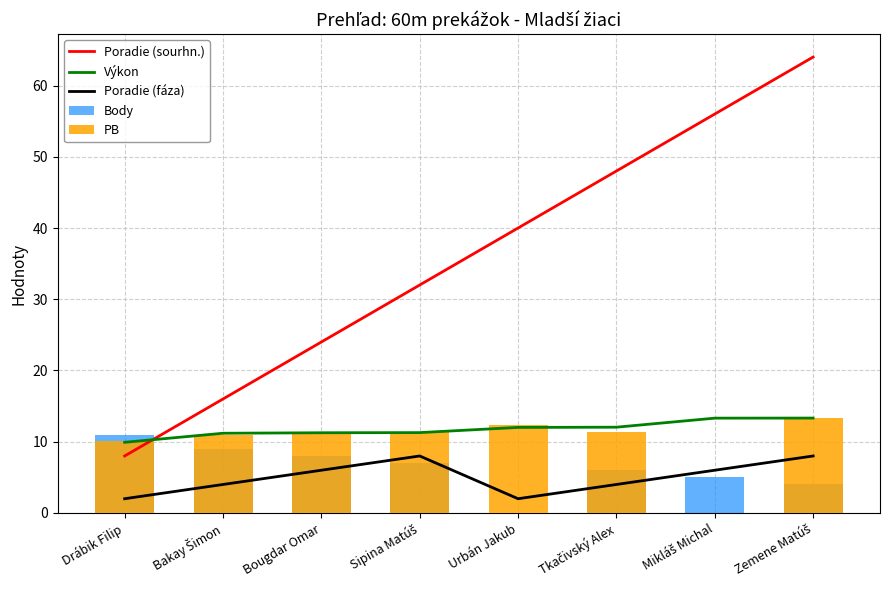

Rank the series at Tkačivský Alex from highest to lowest value.

Poradie (sourhn.), Výkon, PB, Body, Poradie (fáza)